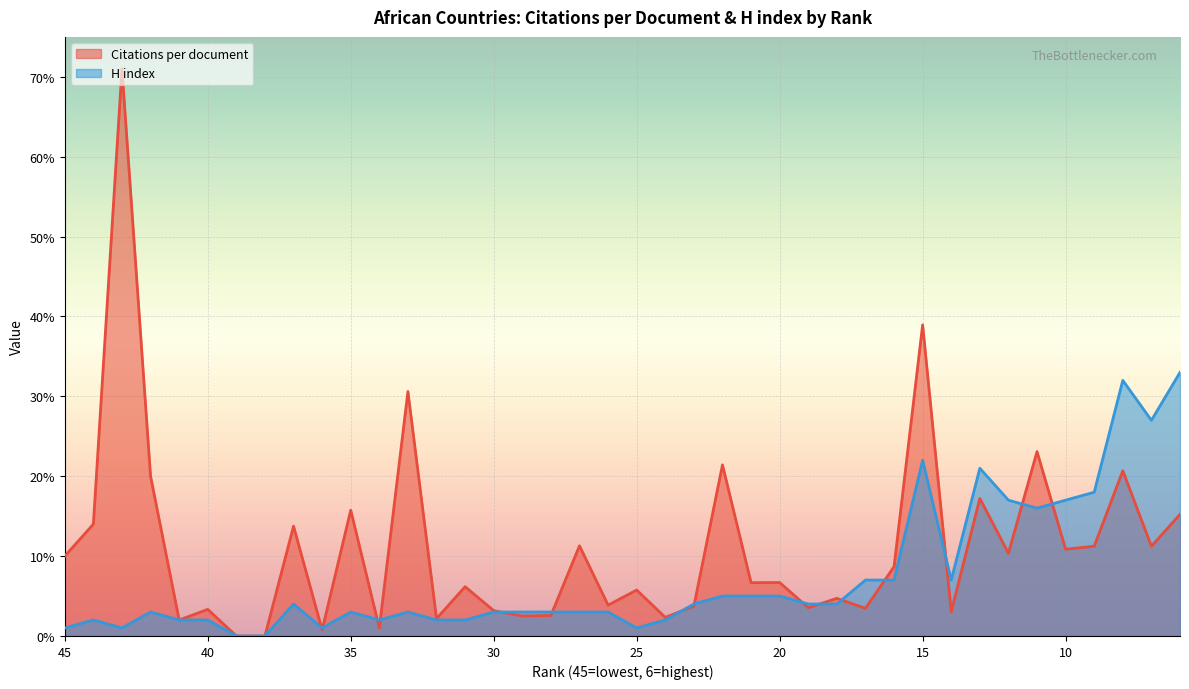

Where do H index and Citations per document first cross each other?

37 and 36